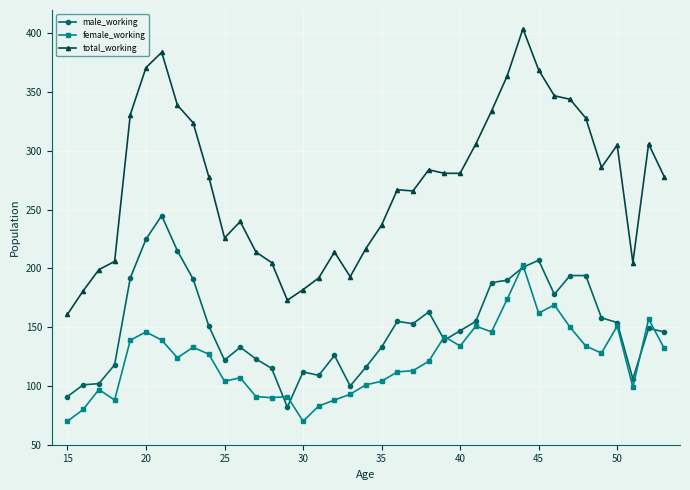

What is the value of the total_working point at the 4th from the left?

206